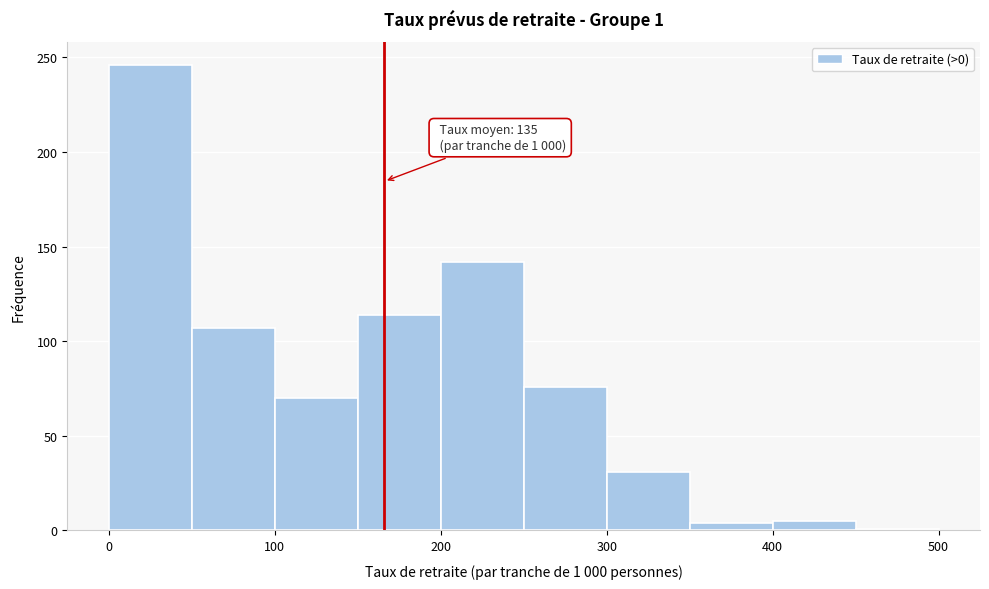

Which range on the x-axis has the tallest bar?

0 to 50